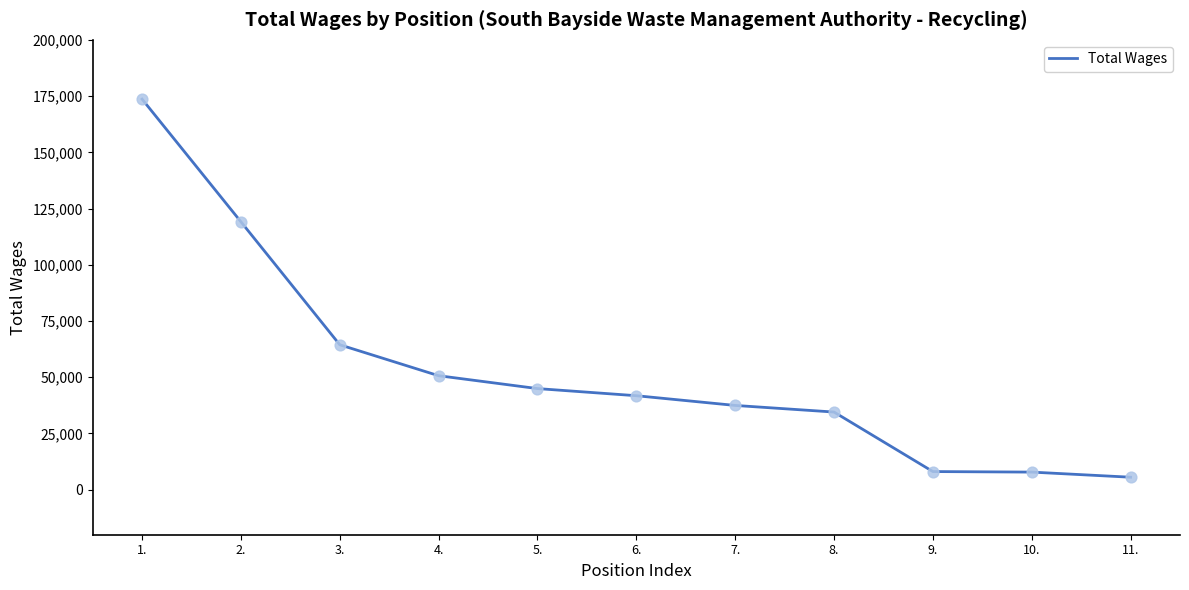

Approximately how many times larger is the value at 6. compared to 4.?

0.8